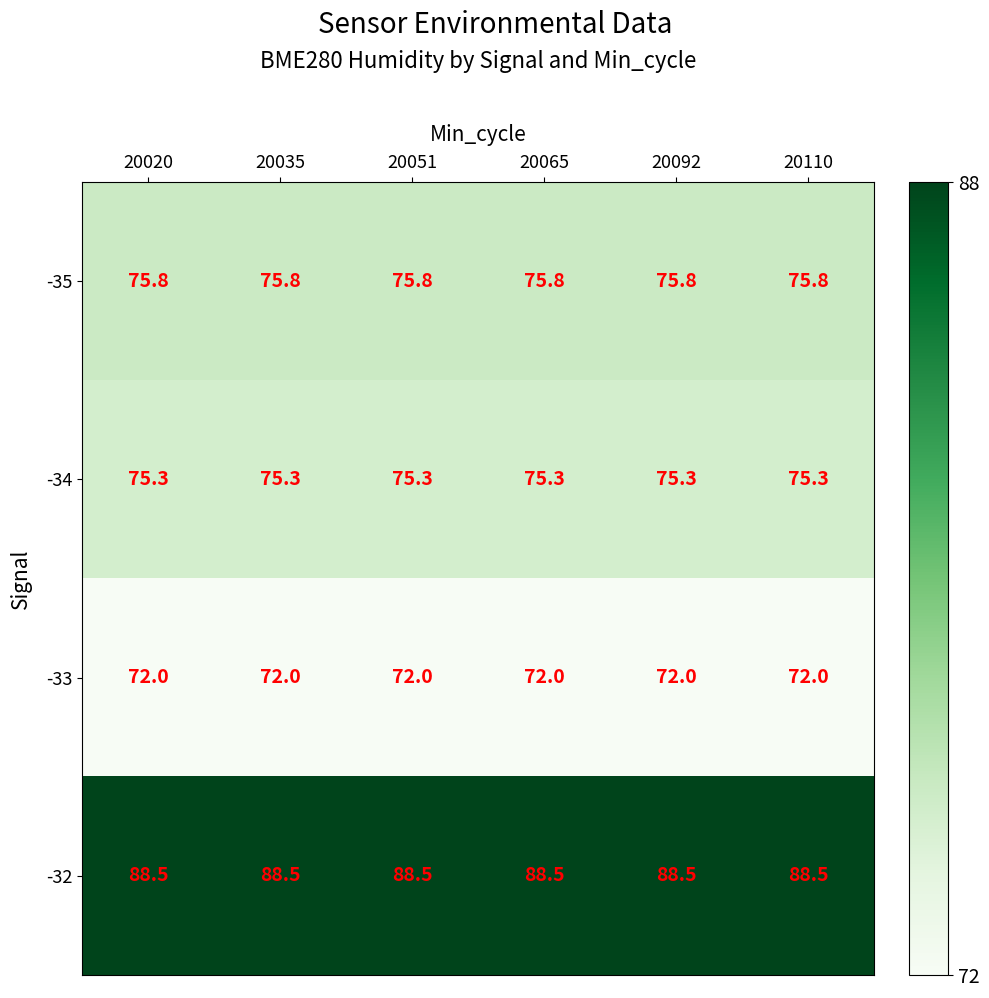

What is the greatest value displayed?

88.5